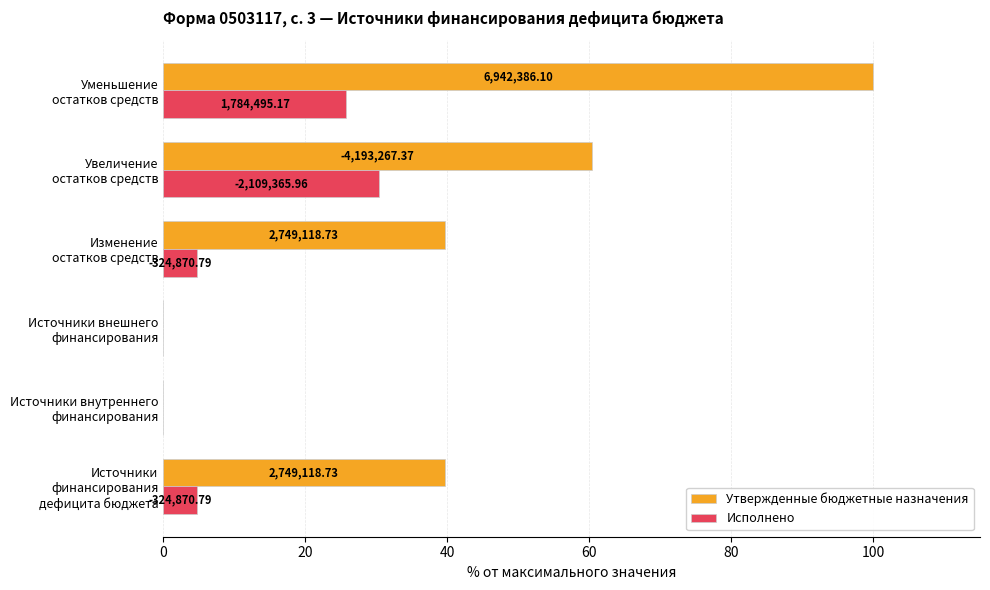

What are all the series names shown in the legend?

Утвержденные бюджетные назначения, Исполнено